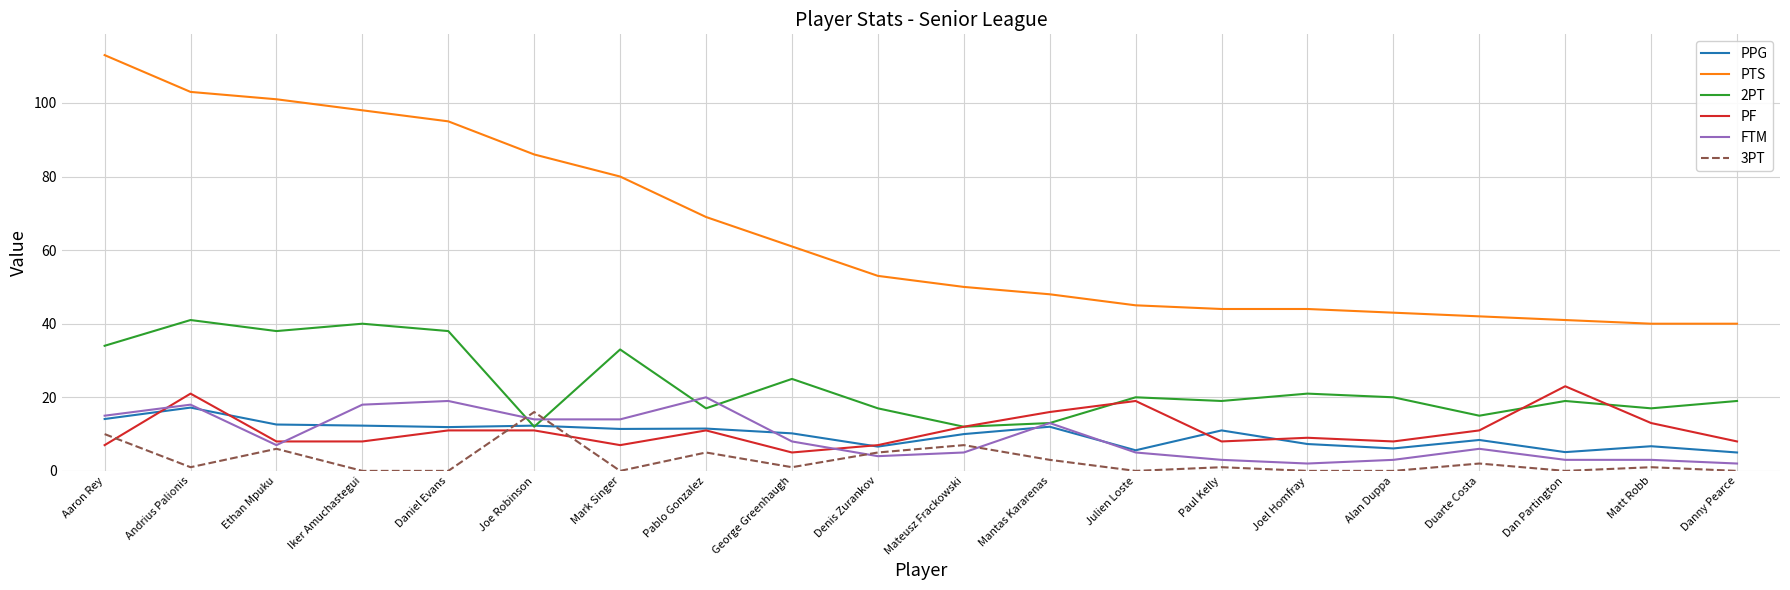

What is the minimum value for PTS?

40.0